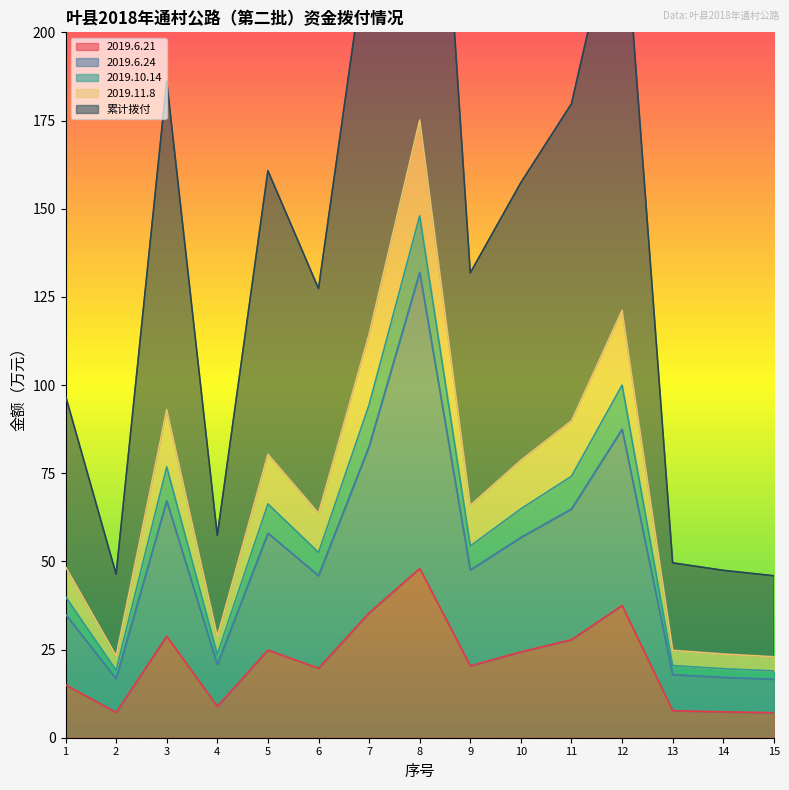

Is it true that 2019.6.21 equals 37.5 at 12?

True